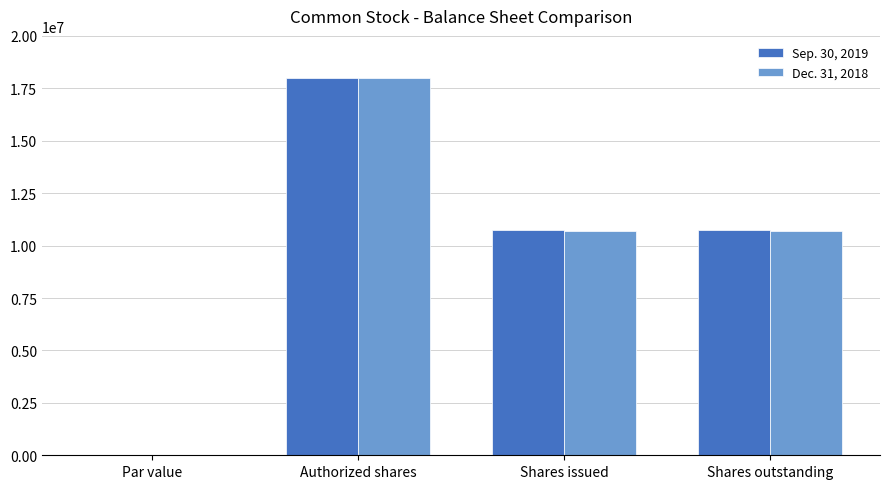

At which label does Sep. 30, 2019 first exceed 10740712?

Authorized shares